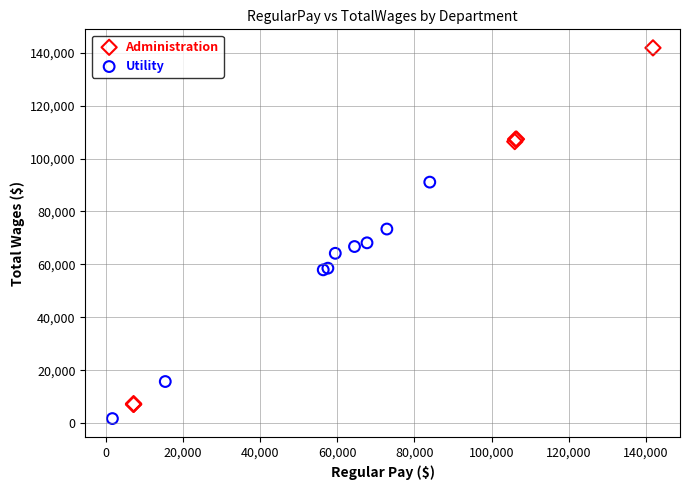

Which series reaches the maximum Y coordinate?

Administration